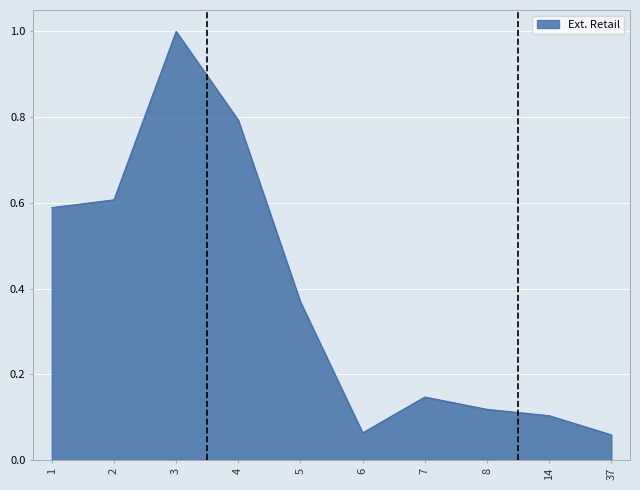

The chart shows a value of 1.0 at 3. True or false?

True